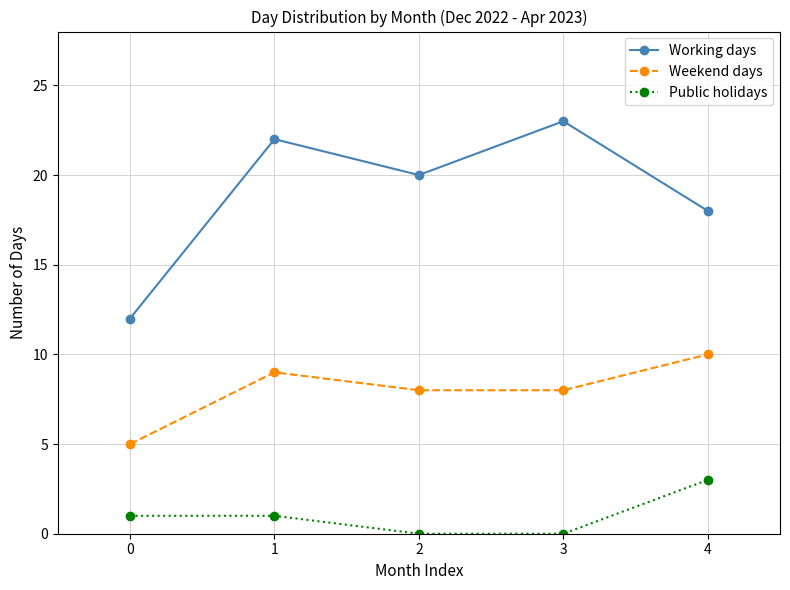

What is the total value across all series at 1?

32